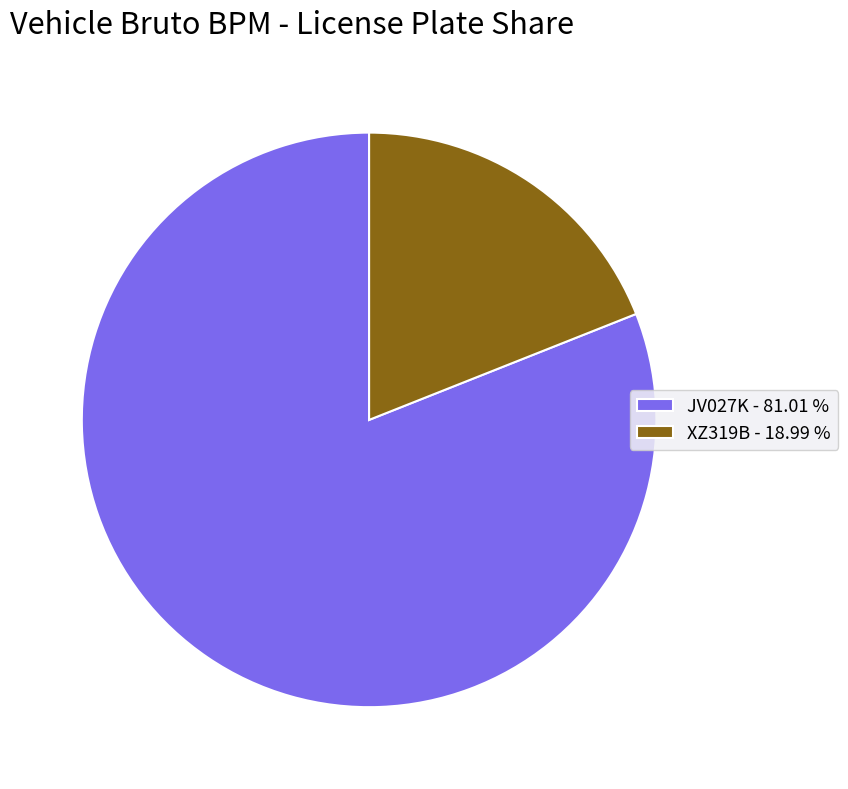

Which has a higher value, XZ319B - 18.99 % or JV027K - 81.01 %?

JV027K - 81.01 %